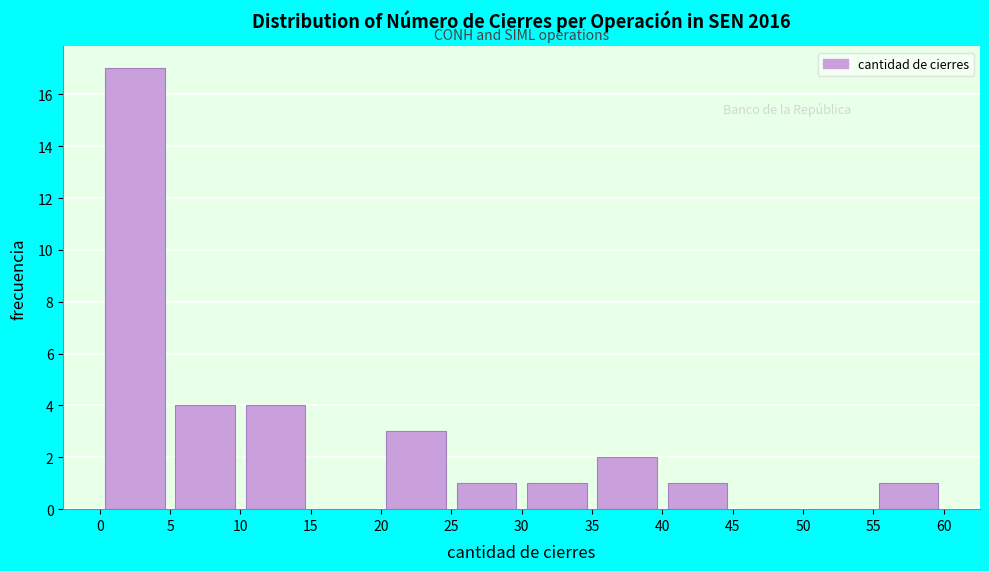

Reading left to right, list every bar in this chart as the range it spans on the x-axis followed by its height. The values are not printed on the chart, so give them approximately, as read against the axis.

0 to 5: 17
5 to 10: 4
10 to 15: 4
15 to 20: 0
20 to 25: 3
25 to 30: 1
30 to 35: 1
35 to 40: 2
40 to 45: 1
45 to 50: 0
50 to 55: 0
55 to 60: 1